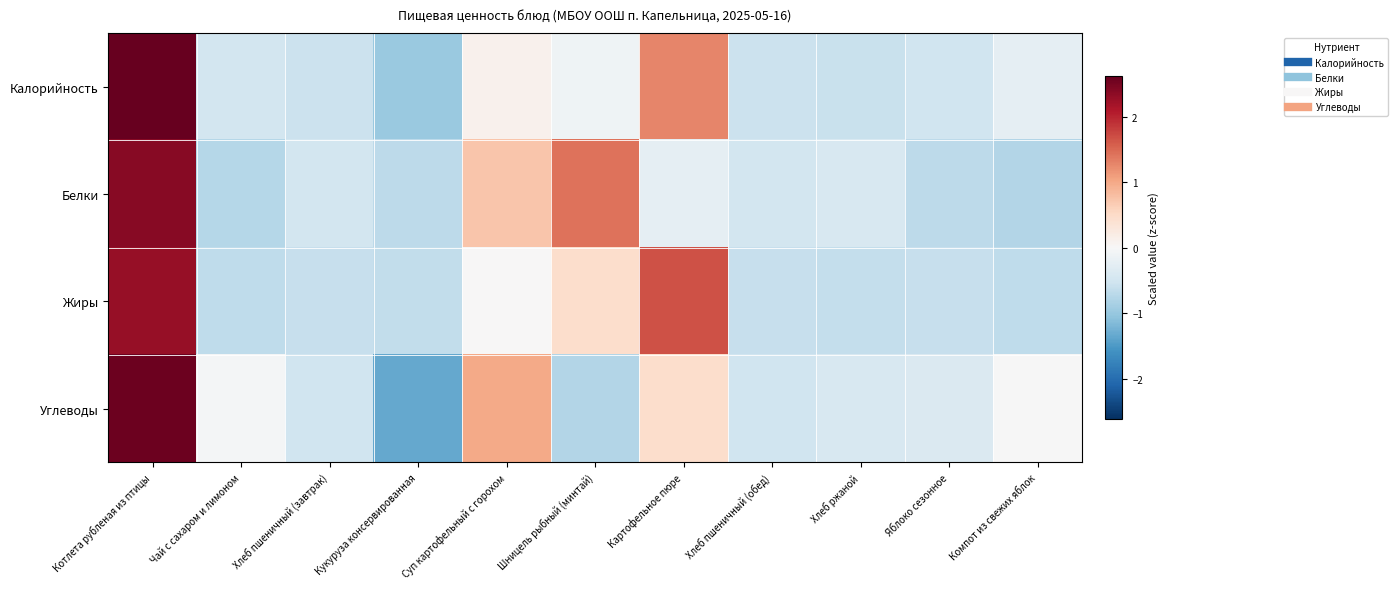

List the series in order of their overall mean, highest first.

Углеводы, Жиры, Белки, Калорийность